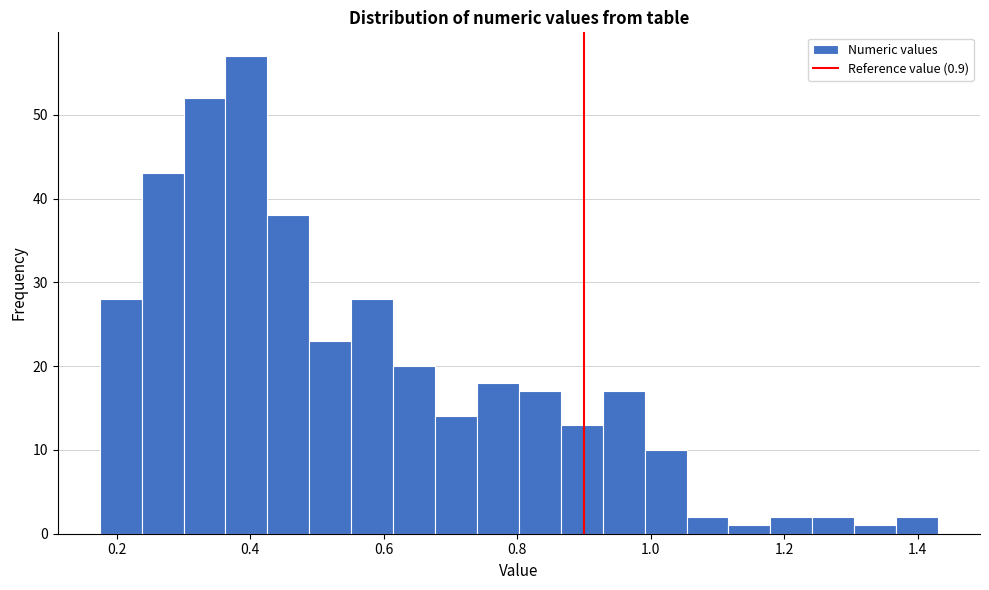

Read against the x-axis, roughly where is the centre of the tallest bar?

0.40